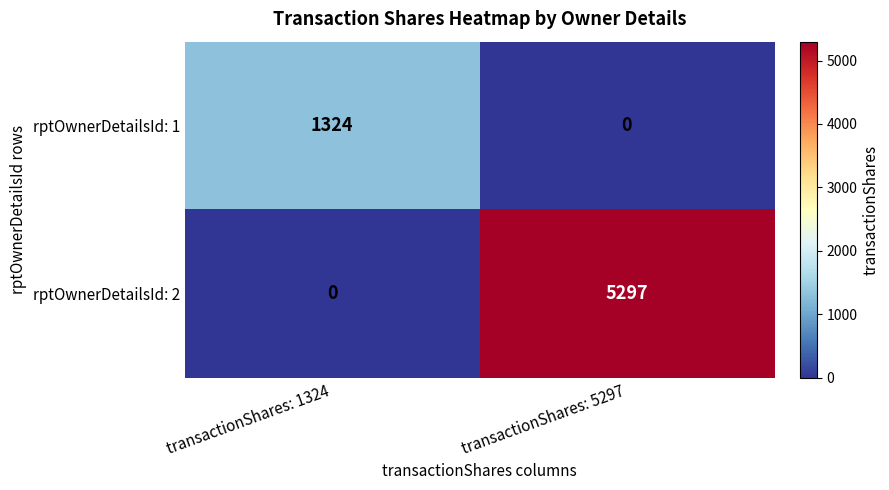

At which category is the sum across all series the highest?

transactionShares: 5297